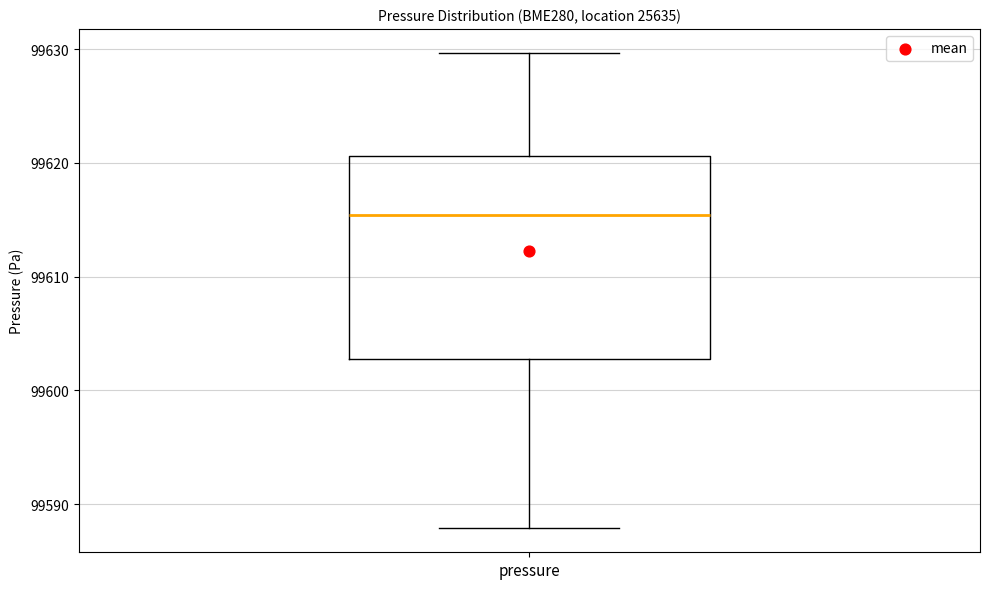

Read this box plot against the y-axis: the position of the median line, the range covered by the box, and the ends of both whiskers. The values are not printed on the chart, so give them approximately, as read against the axis.

median 99615, box 99603 to 99621, whiskers 99588 to 99630